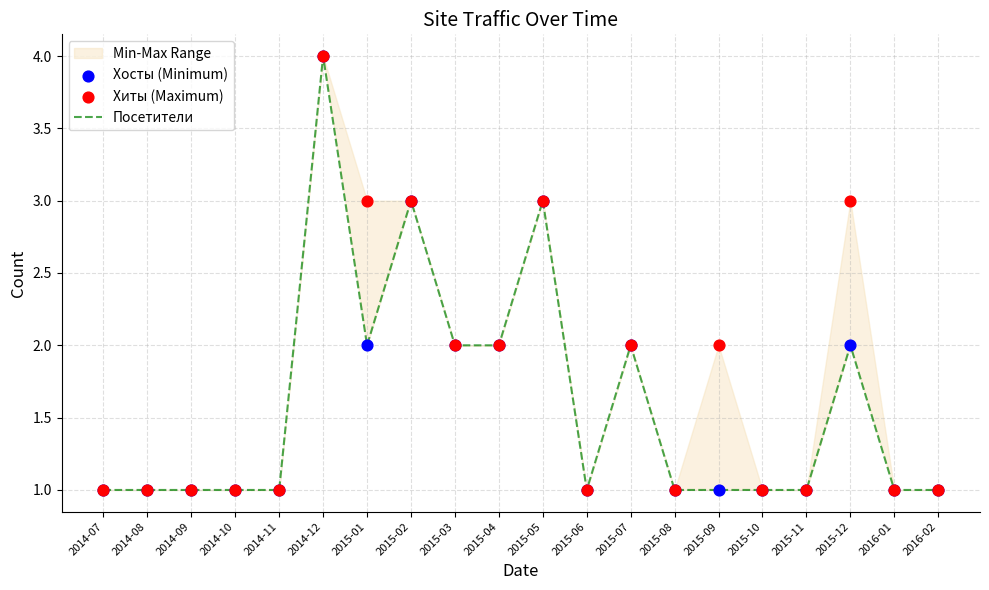

At how many categories does at least one series exceed 3?

1